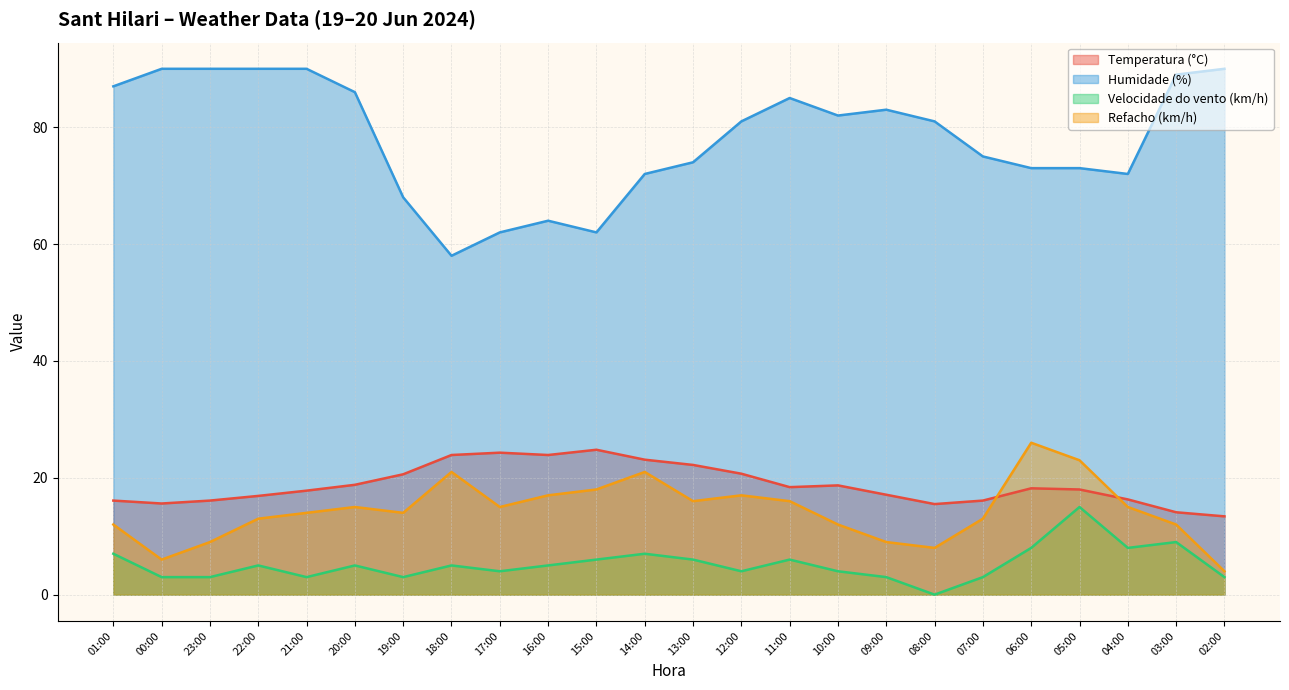

What is the label of the 16th point from the left?

10:00